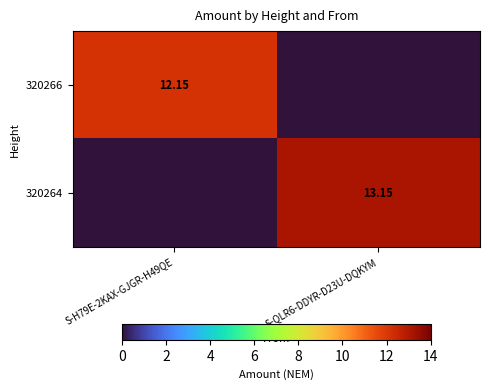

How many data points in 320264 are above 13?

1